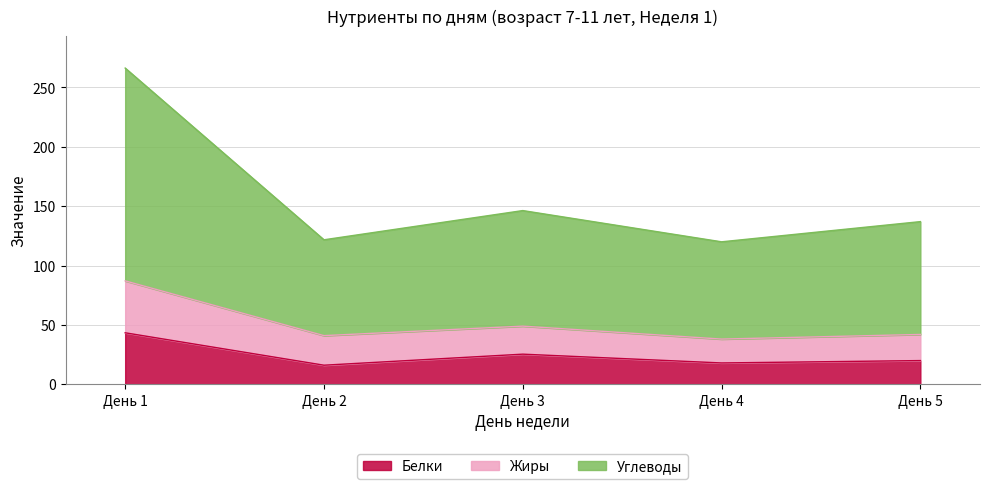

What is the smallest value displayed?

16.1